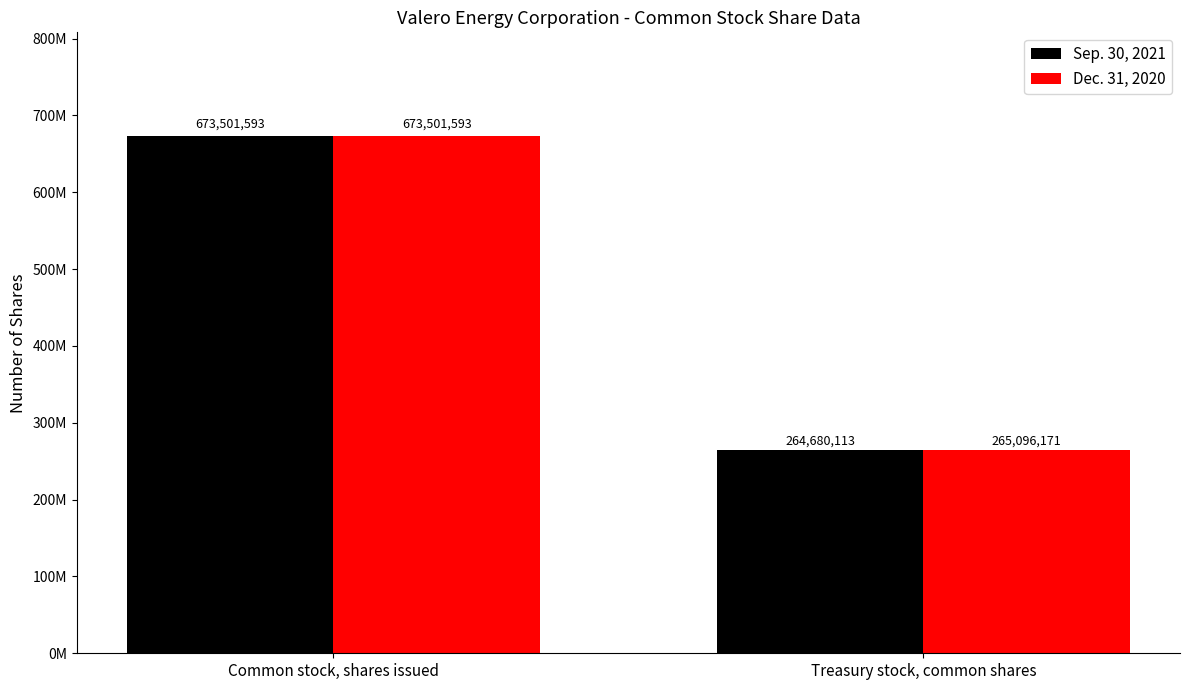

Which series has the widest spread of values?

Sep. 30, 2021